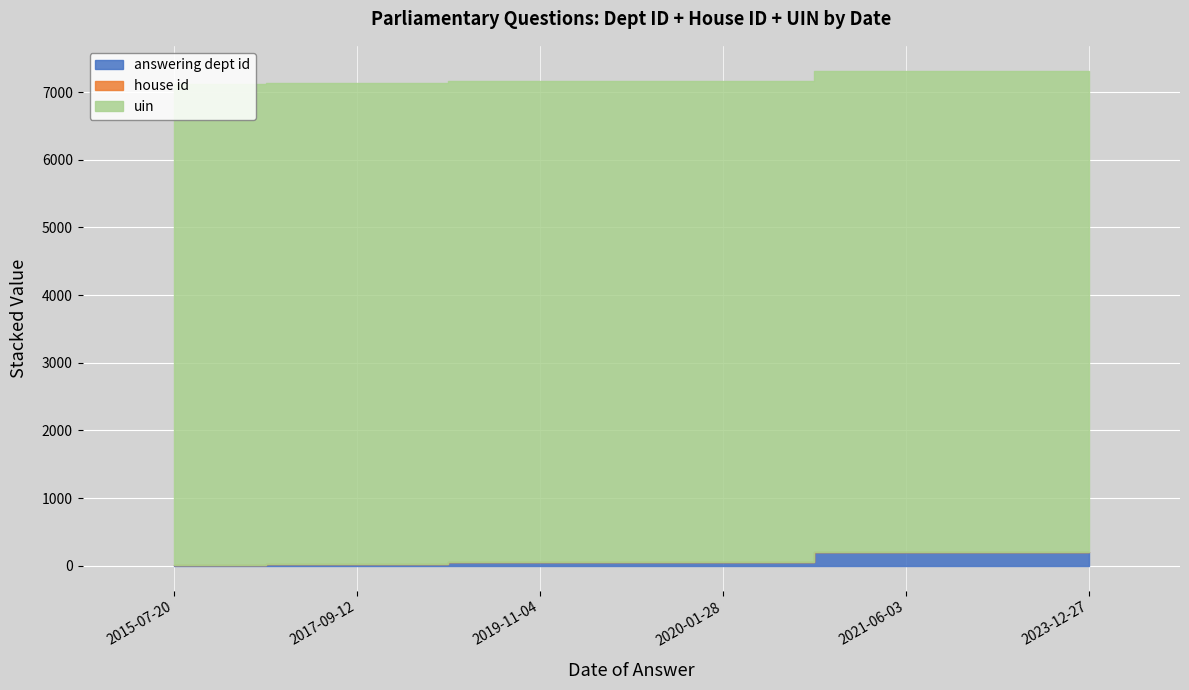

True or false: answering dept id has a value of 131 at 2023-12-27.

False